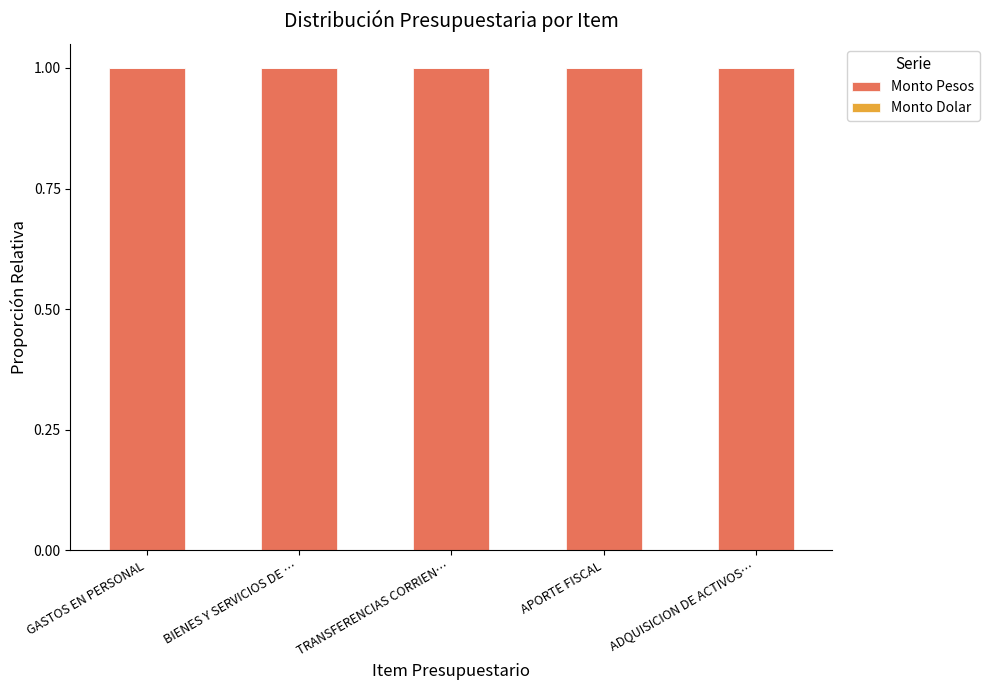

The Monto Pesos series shows 1.0 at BIENES Y SERVICIOS DE …. True or false?

True